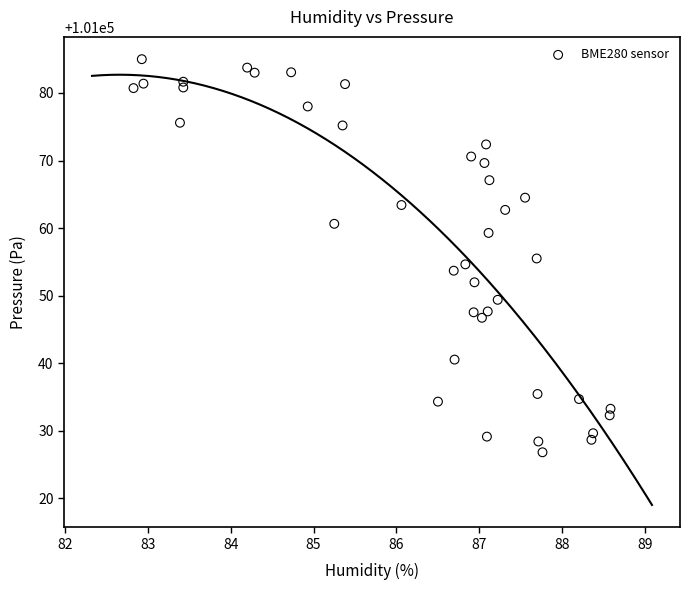

What is the range of X values (max minus min)?

5.8